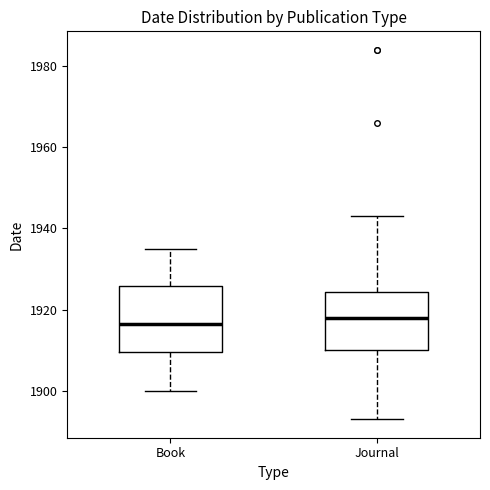

Reading left to right, transcribe this box plot: for each box, give where its median line is, the range the box spans, and where its two whiskers end, as read against the y-axis. The values are not printed on the chart, so give them approximately, as read against the axis.

Book: median 1916, box 1910 to 1926, whiskers 1900 to 1936
Journal: median 1918, box 1910 to 1924, whiskers 1894 to 1944